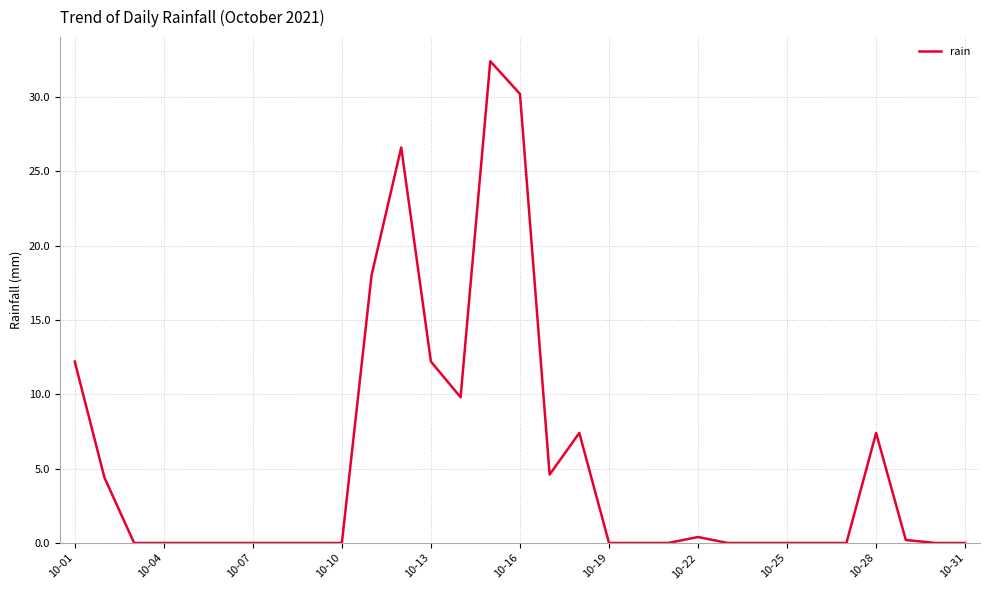

The value at 10-19 is -14.8. True or false?

False